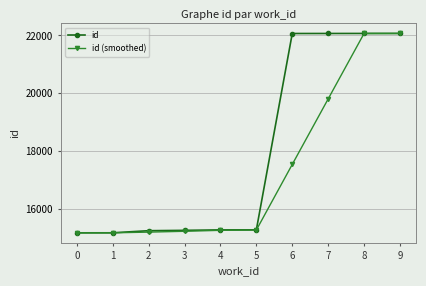

The value of id (smoothed) at 3 is 15211.7. True or false?

True